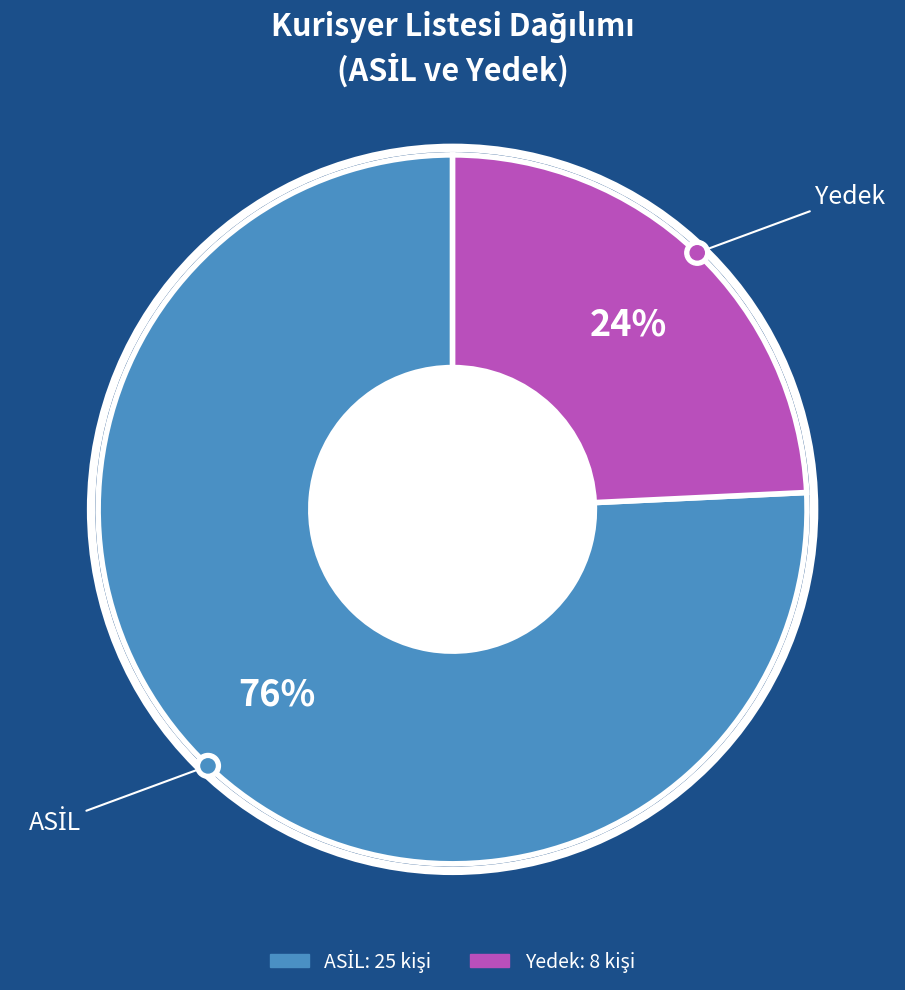

What is the majority slice?

ASİL